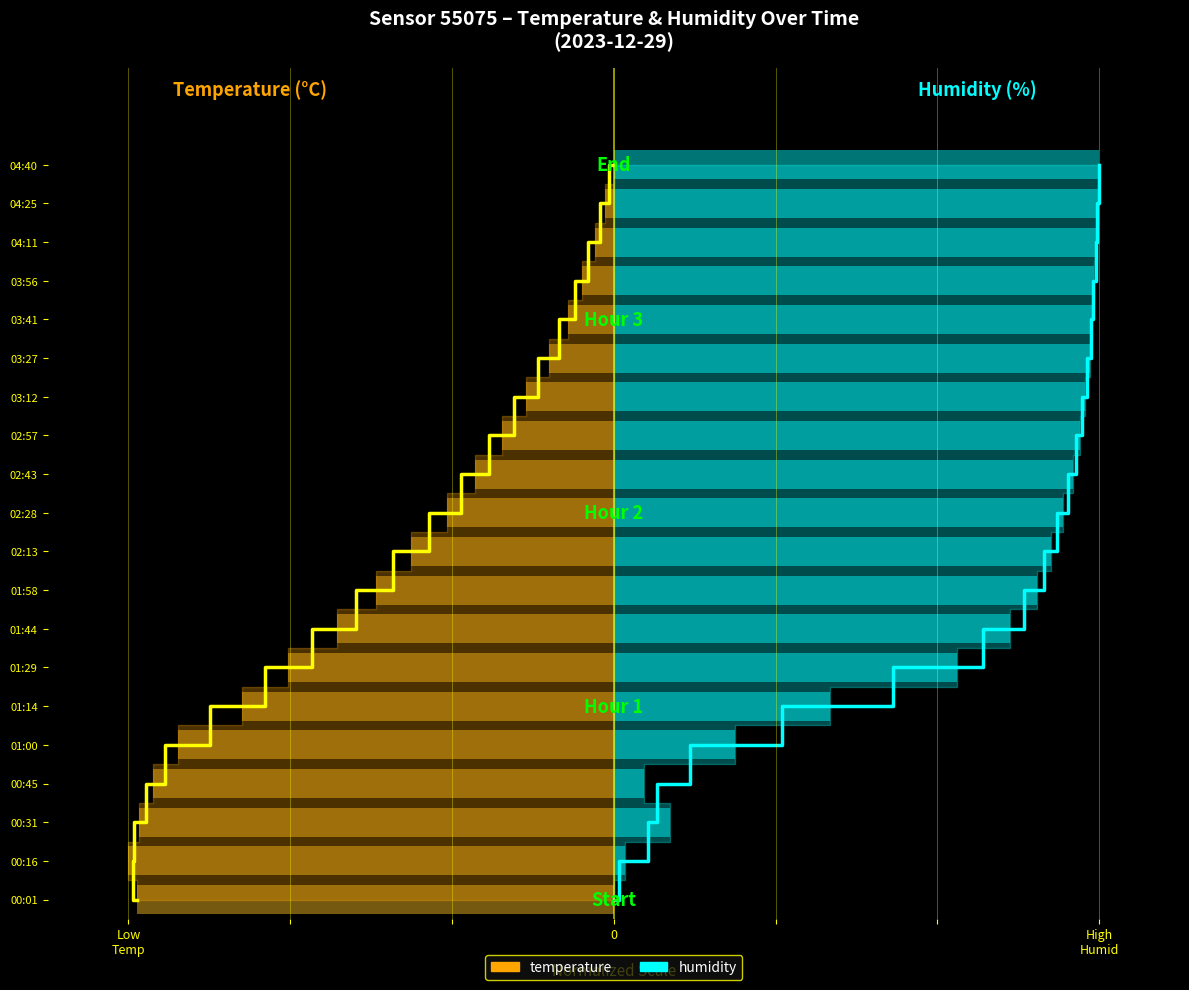

How many groups of bars are there?

20